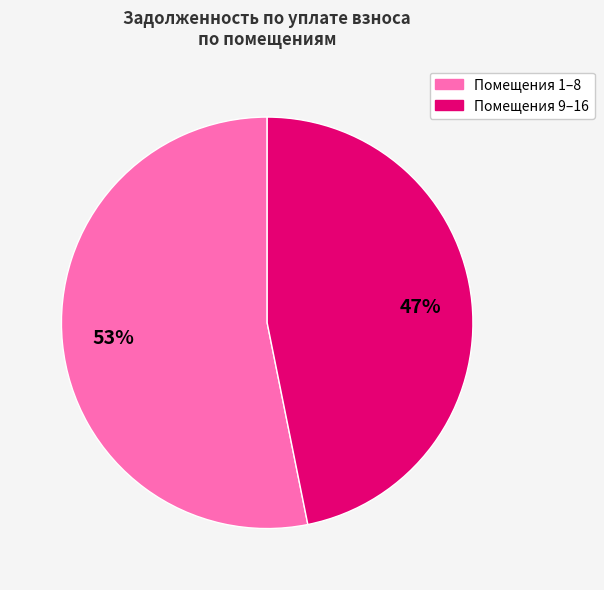

To the nearest percent, what is the difference between the largest and smallest slice percentages?

6%